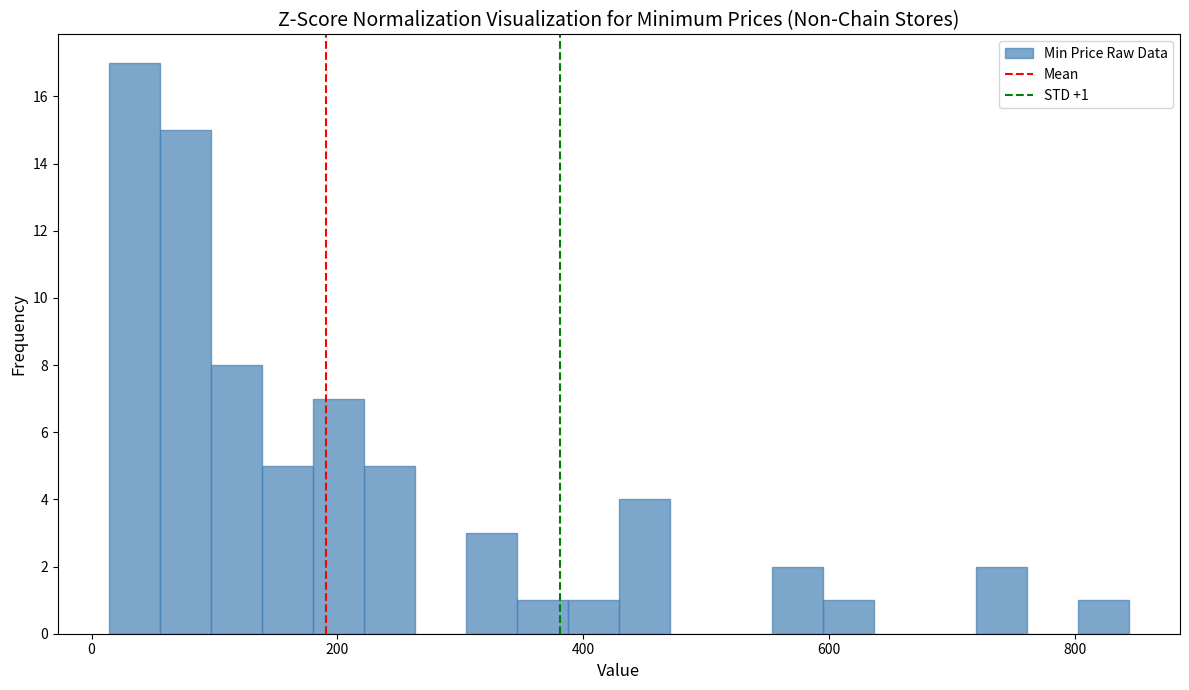

Read against the x-axis, roughly where is the centre of the tallest bar?

40